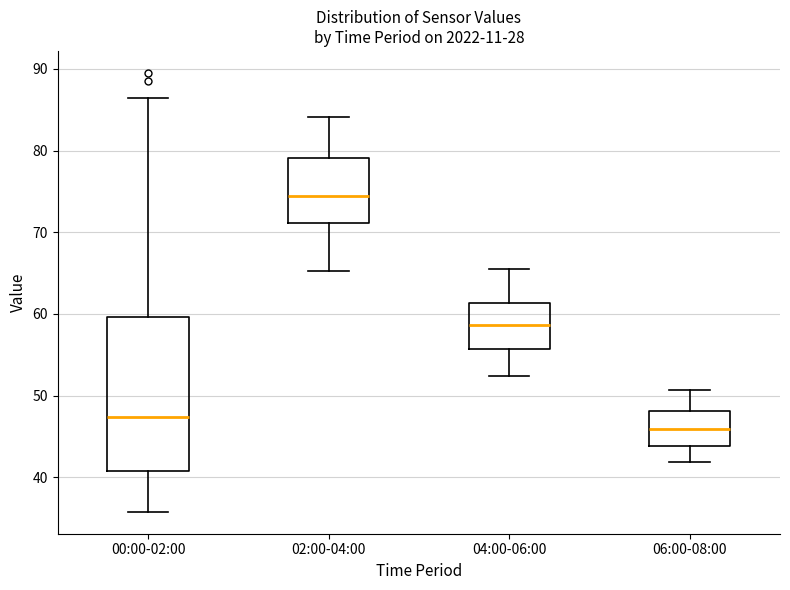

Where is the upper edge of the box for 00:00-02:00 on the y-axis? The values are not printed on the chart, so give them approximately, as read against the axis.

60